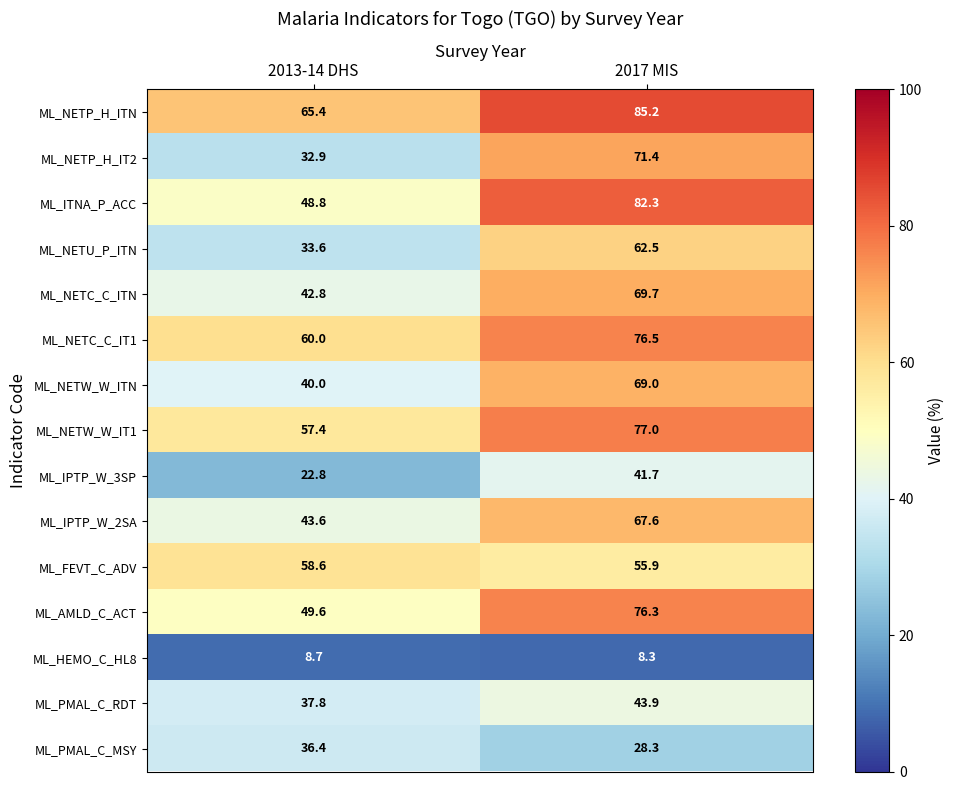

List the series in order of their peak value, highest first.

ML_NETP_H_ITN, ML_ITNA_P_ACC, ML_NETW_W_IT1, ML_NETC_C_IT1, ML_AMLD_C_ACT, ML_NETP_H_IT2, ML_NETC_C_ITN, ML_NETW_W_ITN, ML_IPTP_W_2SA, ML_NETU_P_ITN, ML_FEVT_C_ADV, ML_PMAL_C_RDT, ML_IPTP_W_3SP, ML_PMAL_C_MSY, ML_HEMO_C_HL8